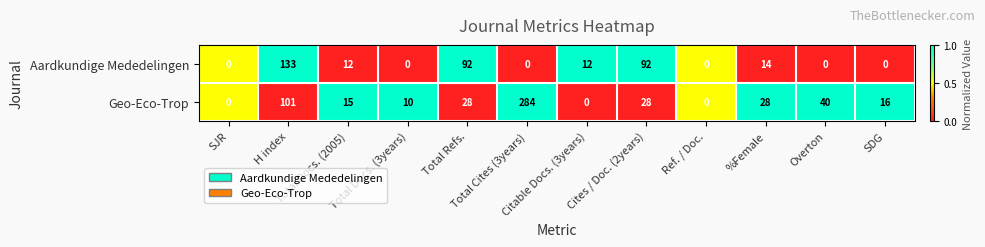

Rank the series by their average value, from lowest to highest.

Aardkundige Mededelingen, Geo-Eco-Trop